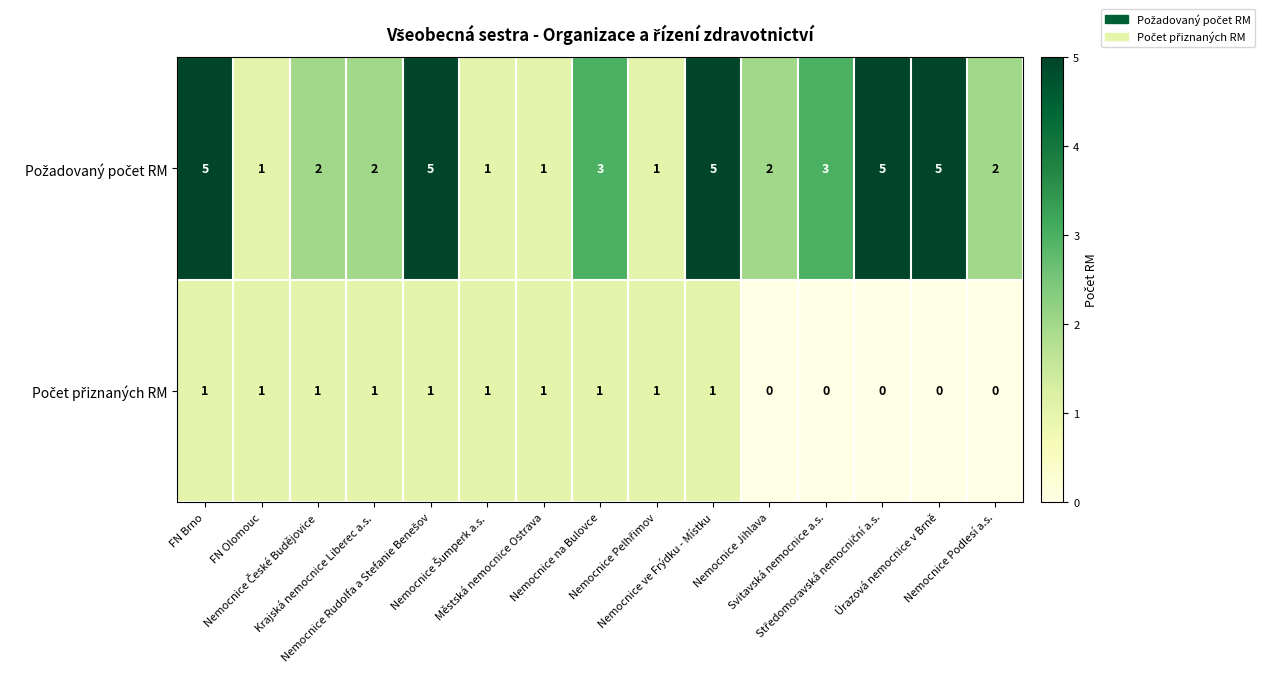

How many data points does each series have?

15